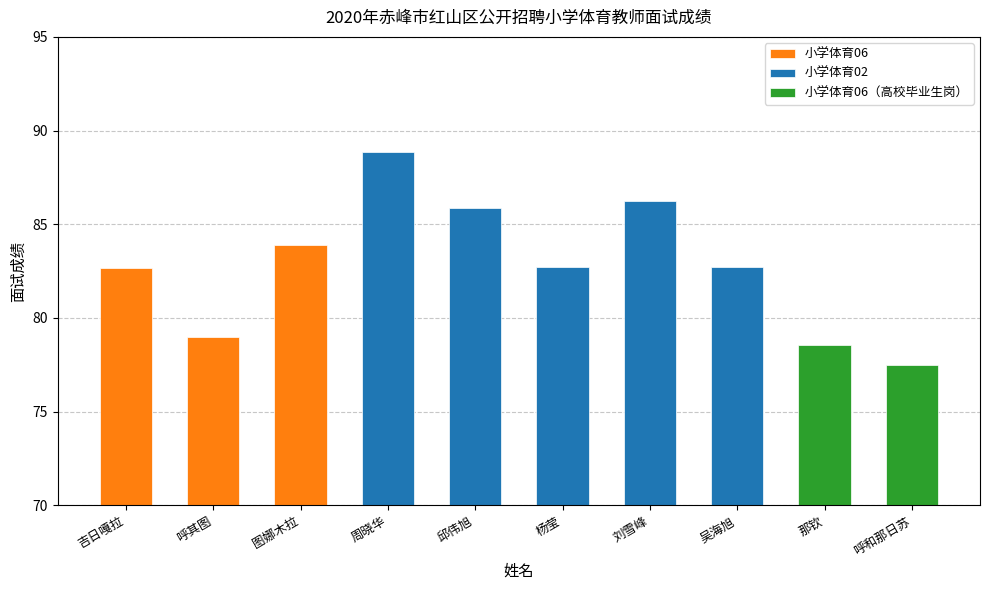

List the labels in order of value, largest first.

周晓华, 刘雪峰, 邱伟旭, 图娜木拉, 杨莹, 吴海旭, 吉日嘎拉, 呼其图, 那钦, 呼和那日苏